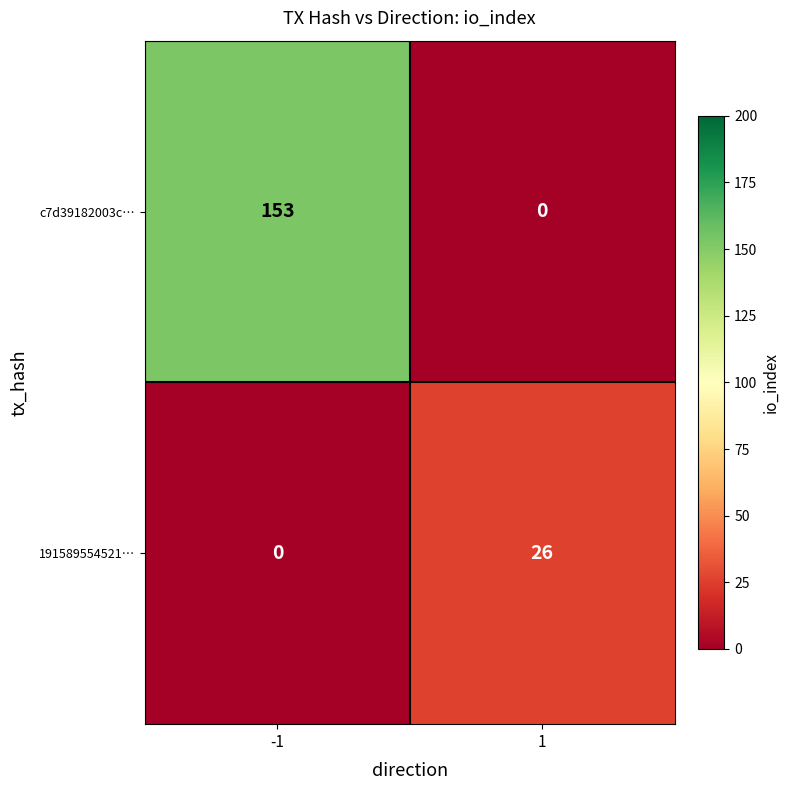

The value of c7d39182003c… at 1 is 0. True or false?

True